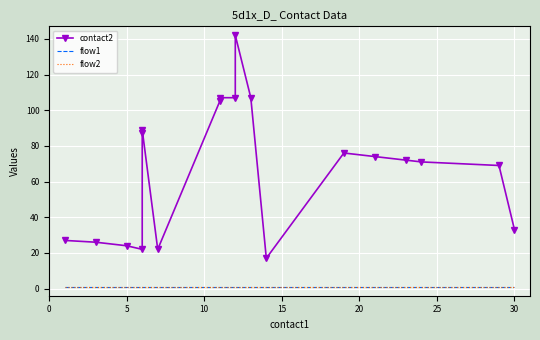

Is it true that contact2 equals 12 at 15?

False